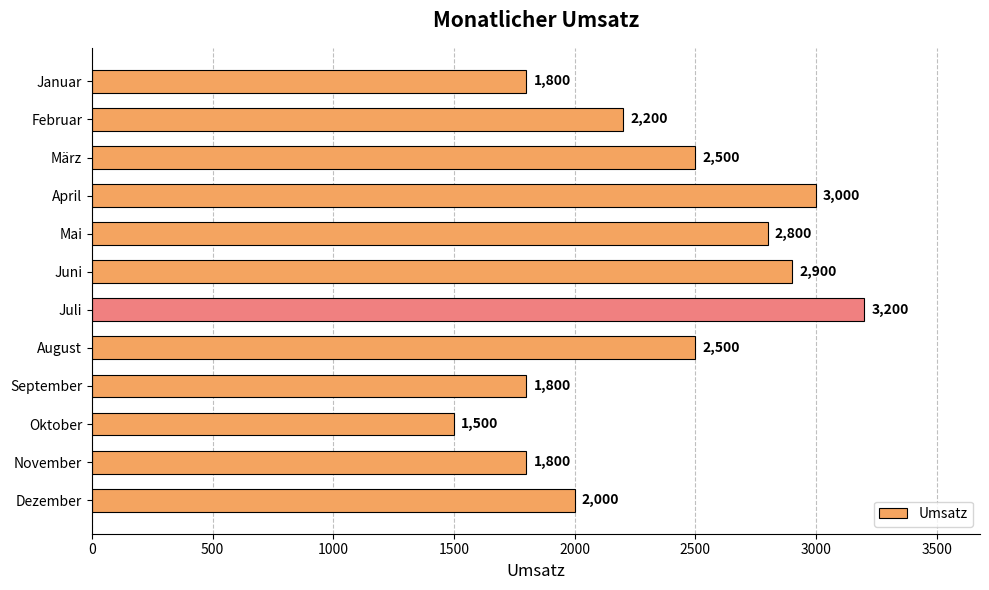

True or false: the data shows 1800 at November.

True